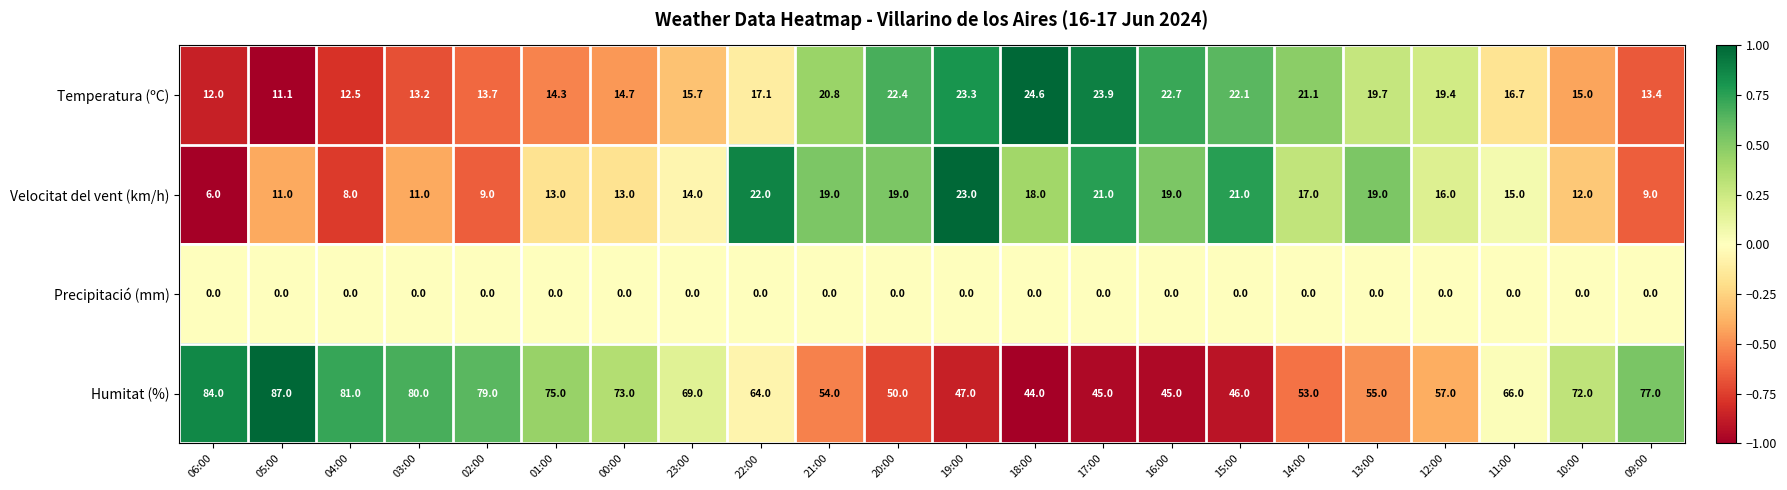

At which category is the sum across all series the highest?

05:00